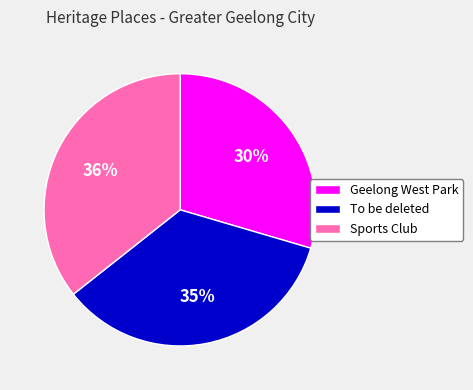

Is the sum of Geelong West Park and To be deleted greater than half?

Yes